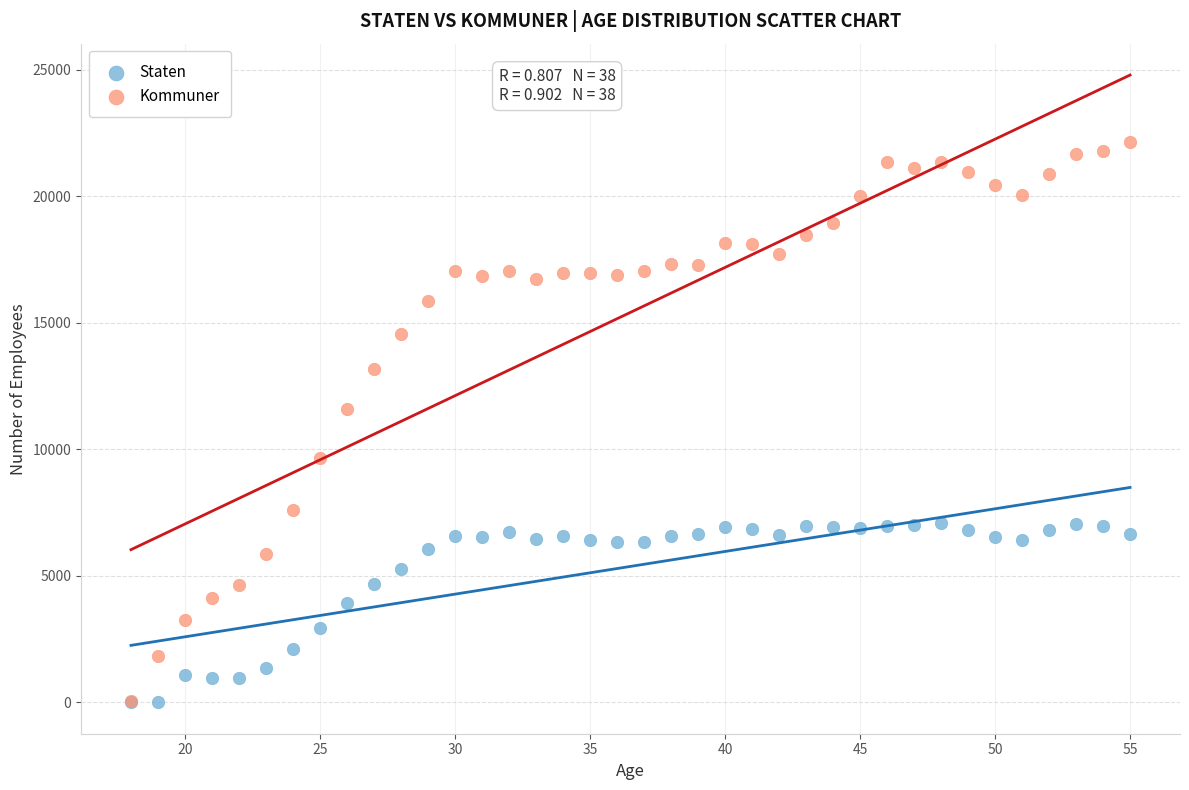

In the Kommuner series, what Y value is closest to 11115?

11599